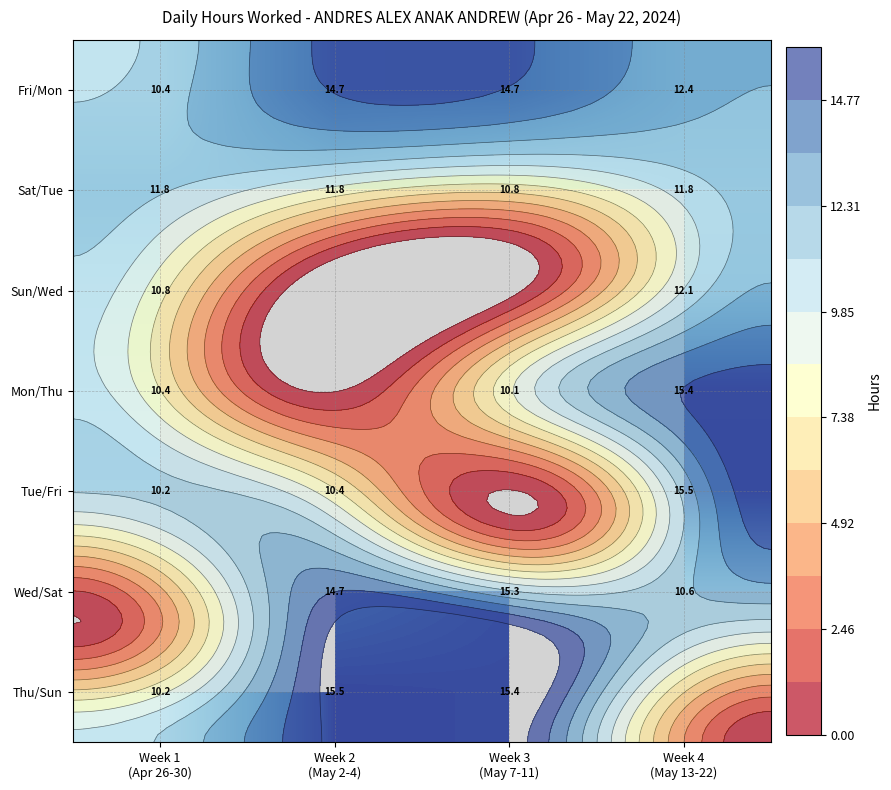

Between Week 2
(May 2-4) and Week 3
(May 7-11), which is larger?

Week 3
(May 7-11)